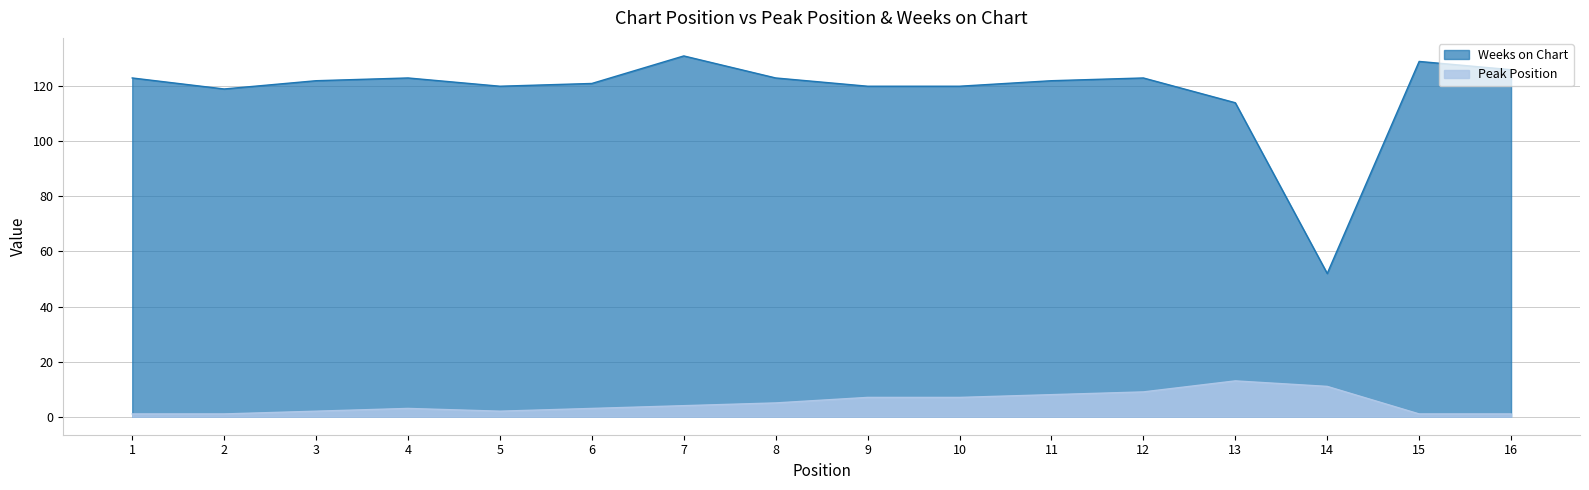

At which category is the sum across all series the highest?

7